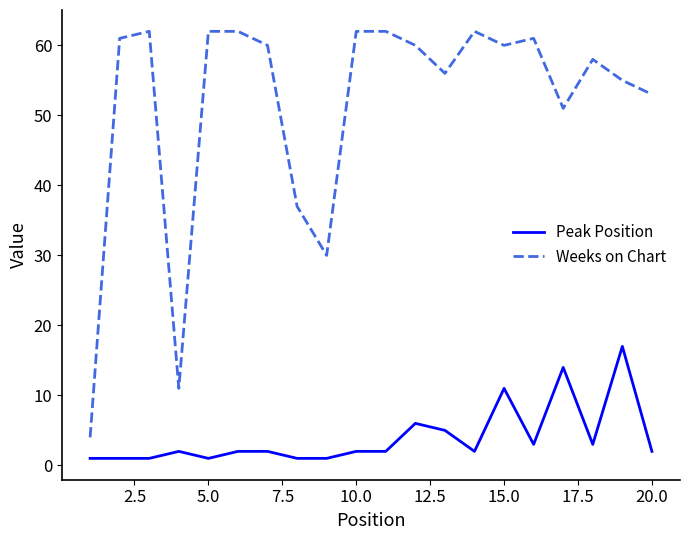

Which series has the largest range (max minus min)?

Weeks on Chart